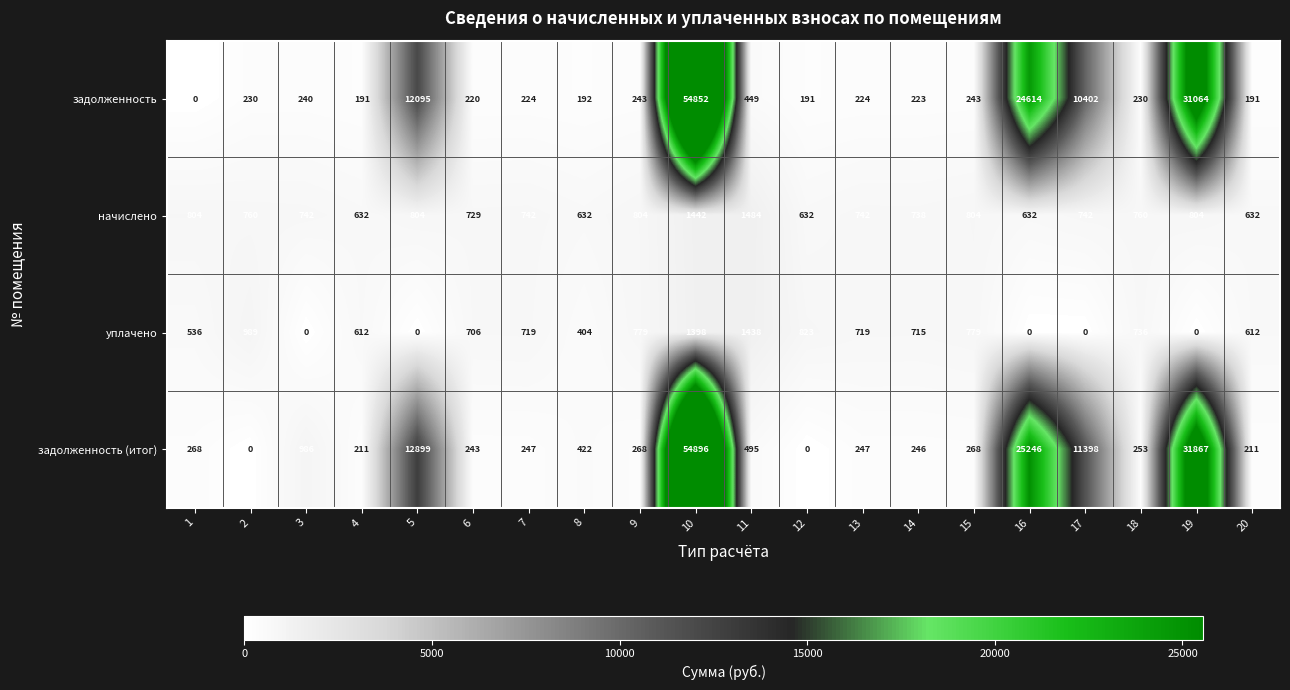

The value of задолженность (итог) at 19 is 31867. True or false?

True